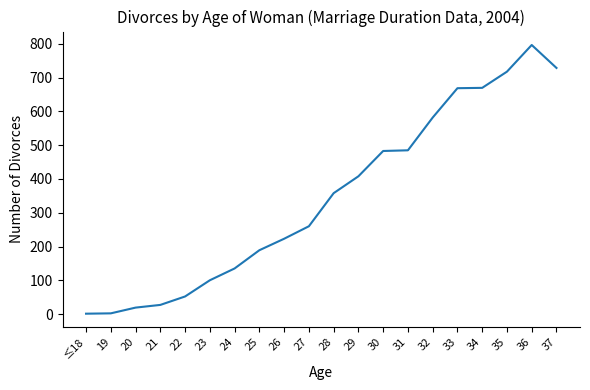

True or false: the data shows 360 at 32.

False